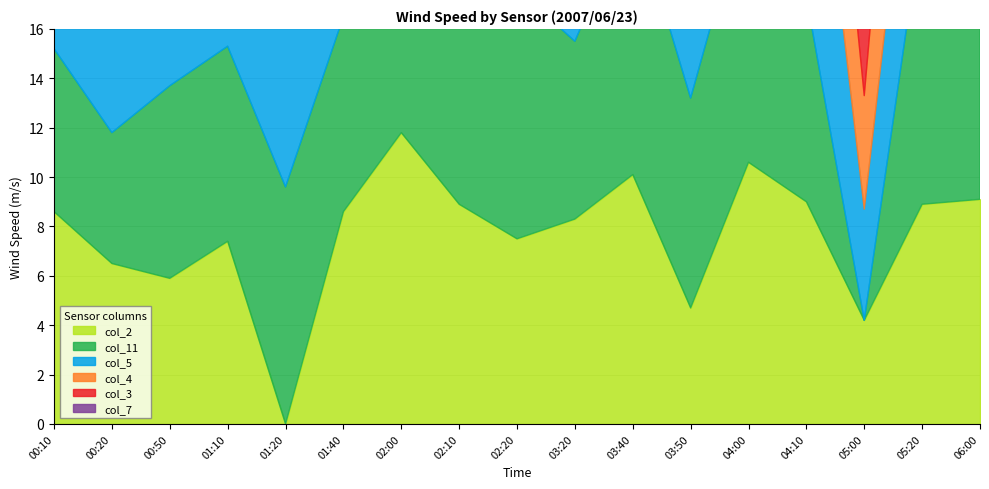

Which series changed the most between 02:00 and 03:20?

col_11